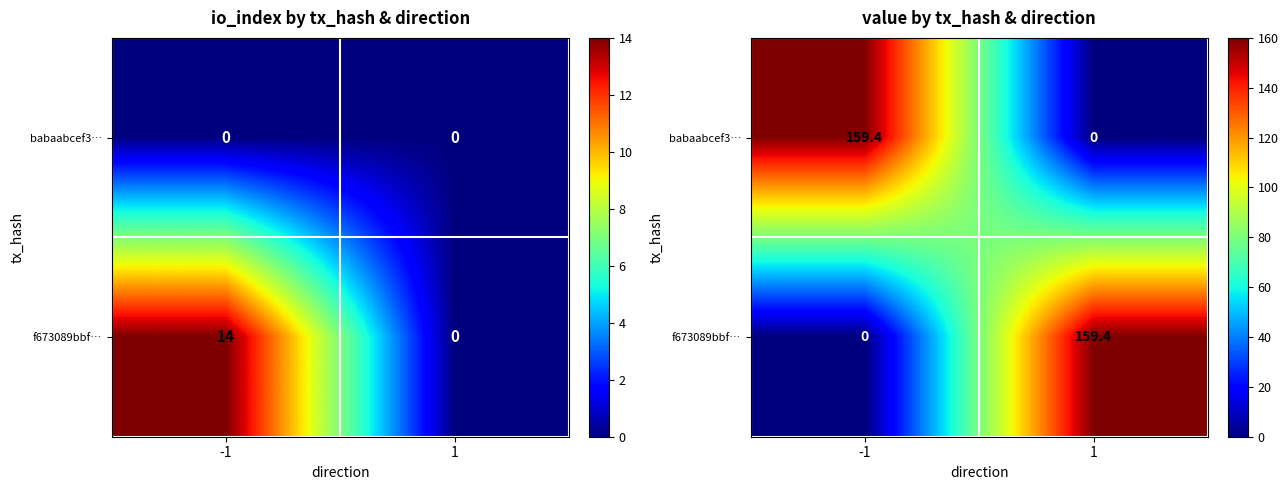

What is the difference between the babaabcef3… values at 1 and -1?

159.4